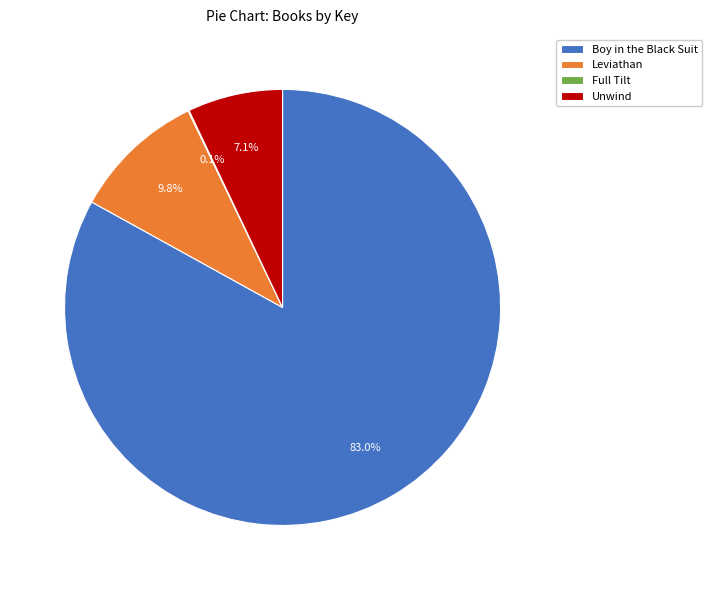

To the nearest percent, what percentage of the pie is Unwind?

7%